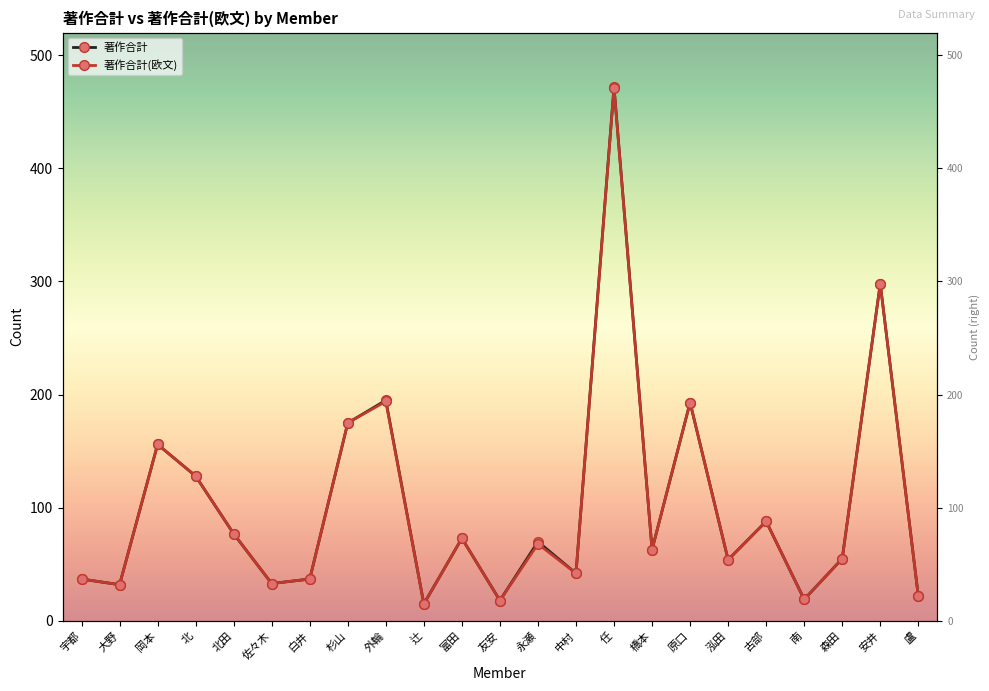

True or false: 著作合計(欧文) has a value of 128 at 北.

True